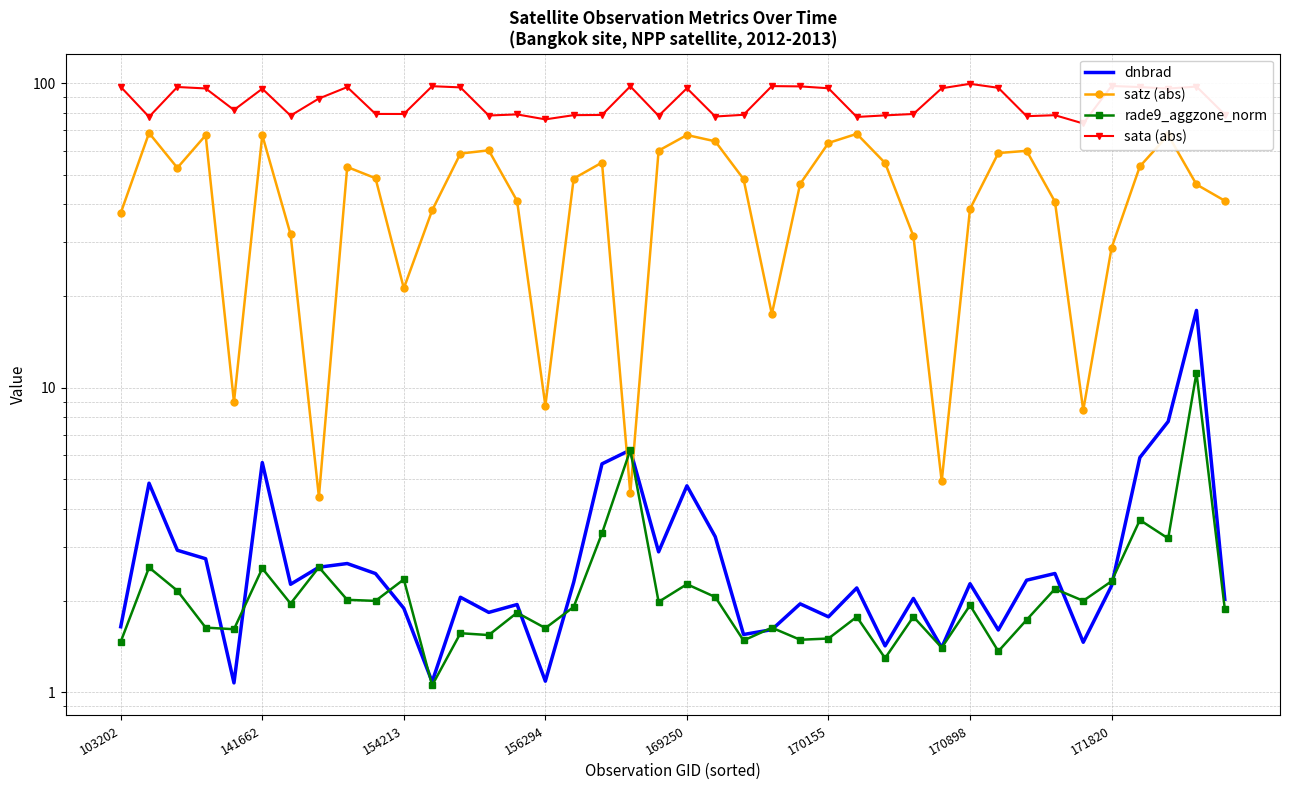

True or false: satz (abs) has more than 1 interior local peaks.

True